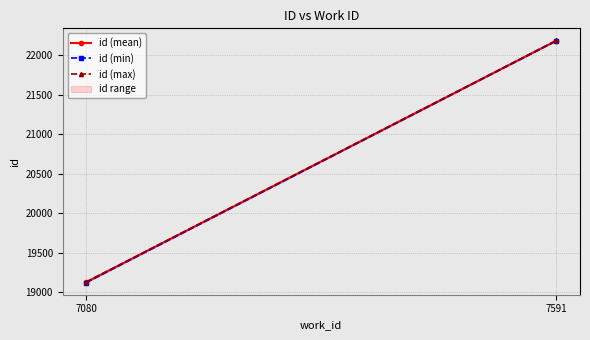

At which label is id (max) closest to 20658?

7080